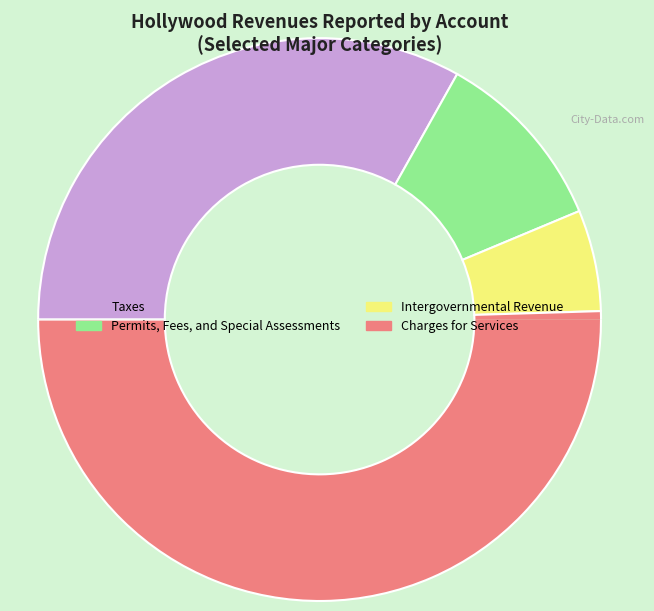

What is the ratio of the value at Permits, Fees, and Special Assessments to the value at Taxes?

0.3